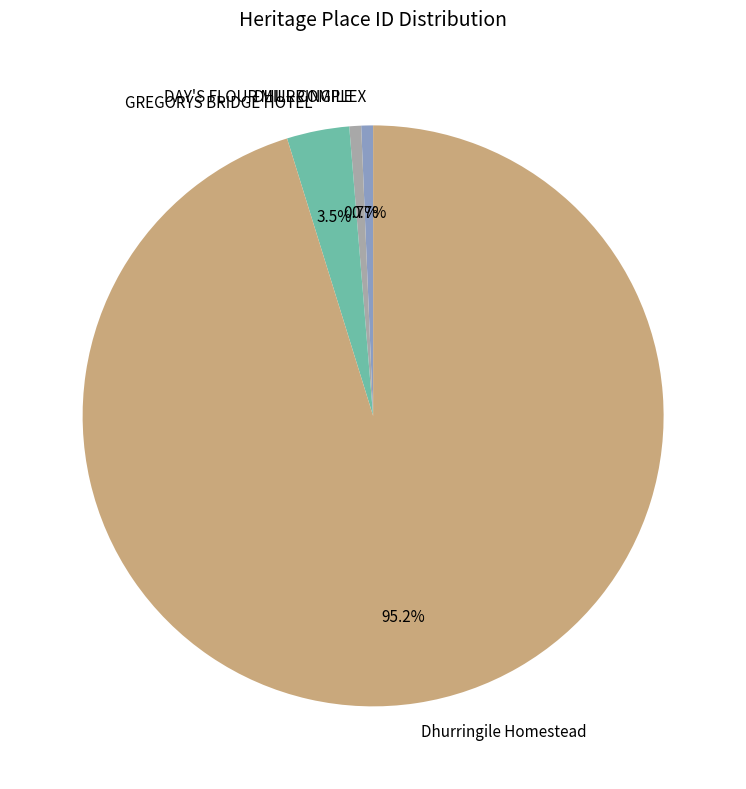

Between GREGORYS BRIDGE HOTEL and DAY'S FLOUR MILL COMPLEX, which is larger?

GREGORYS BRIDGE HOTEL